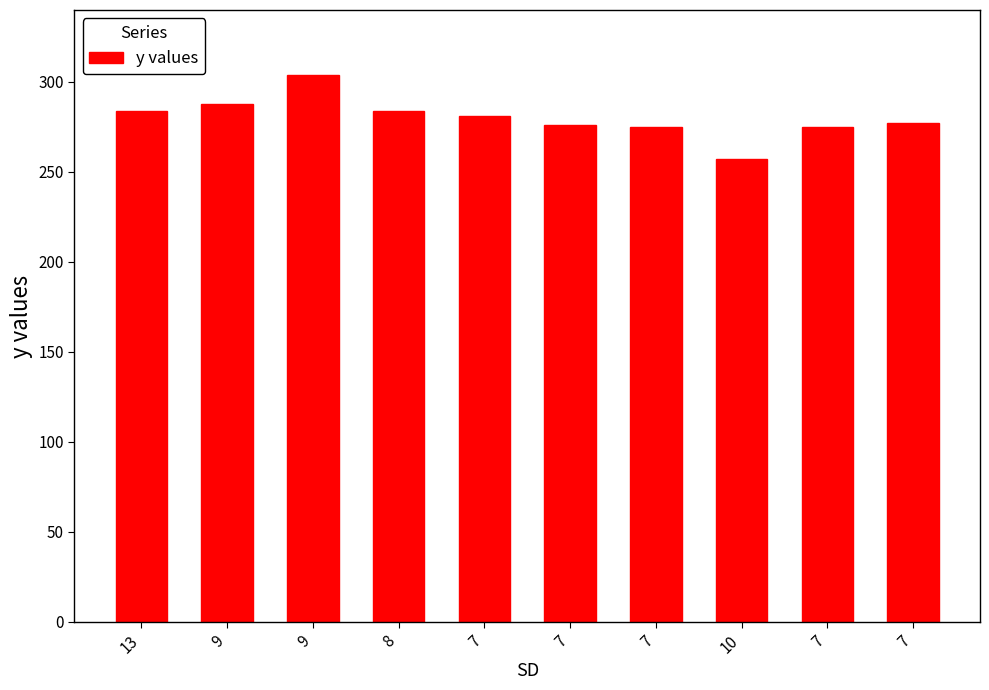

Rank the categories by value from highest to lowest.

9, 9, 13, 8, 7, 7, 7, 7, 7, 10